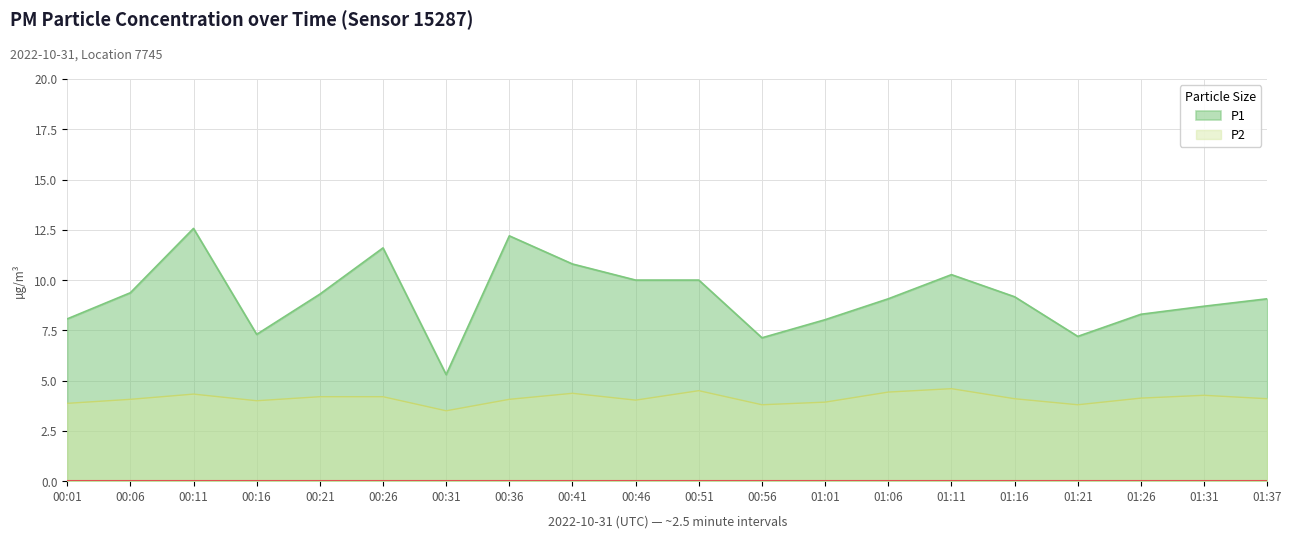

At which category does P1 reach its first local valley?

00:16